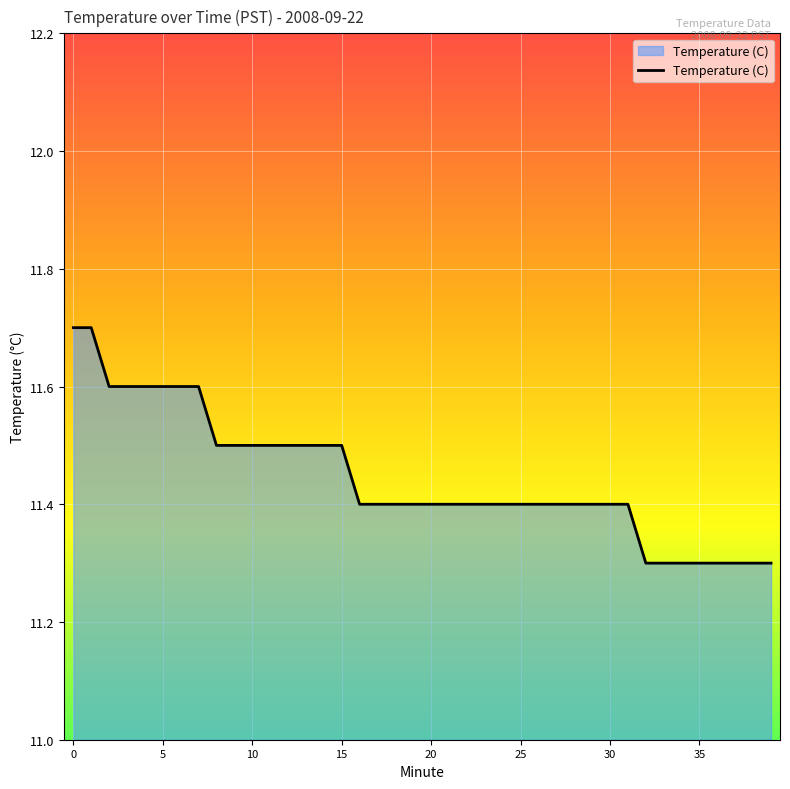

What is the maximum value shown in the chart?

11.7